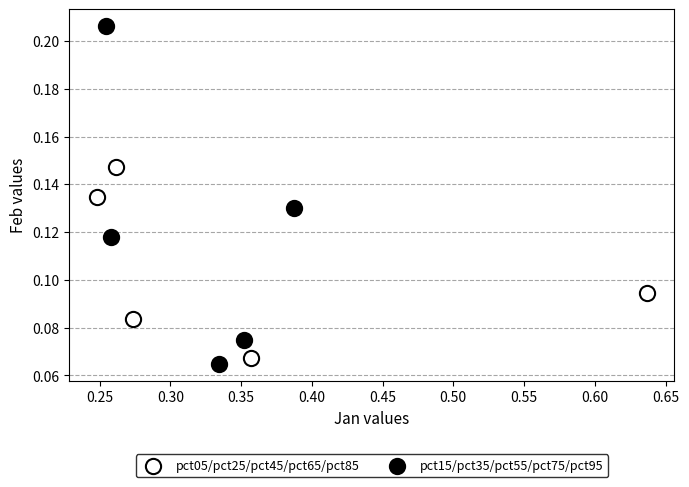

Which series reaches the maximum Y coordinate?

pct15/pct35/pct55/pct75/pct95